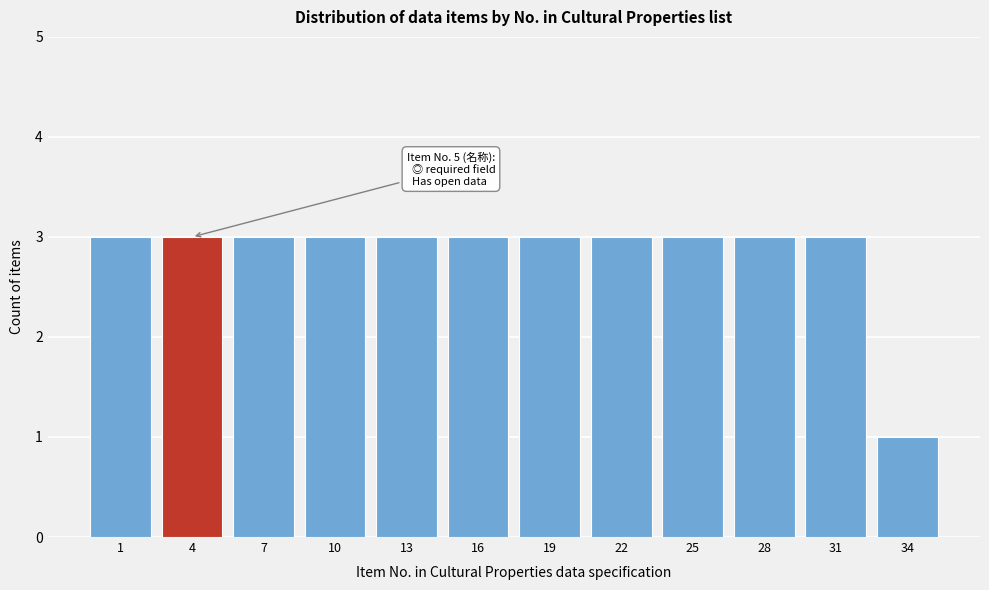

Reading left to right, extract all data points from this chart.

3	3	3	3	3	3	3	3	3	3	3	1